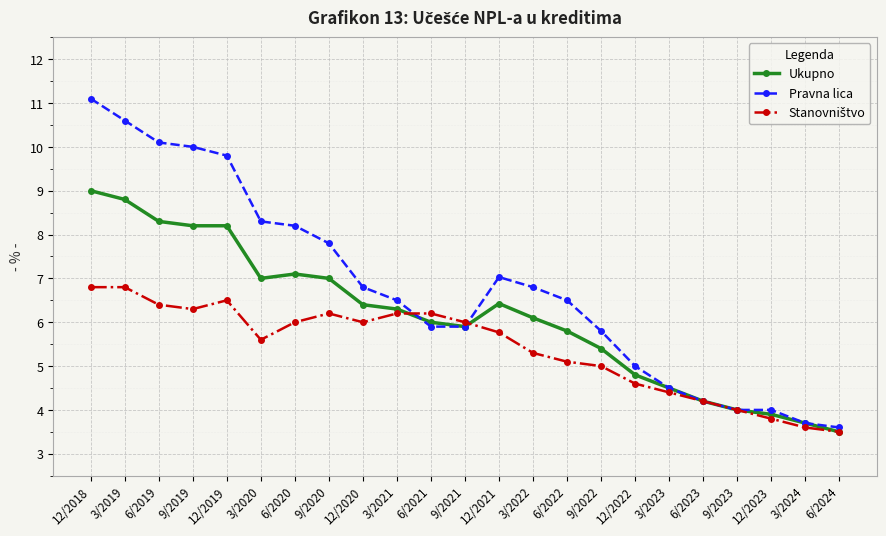

True or false: Ukupno has more than 0 interior local peaks.

True